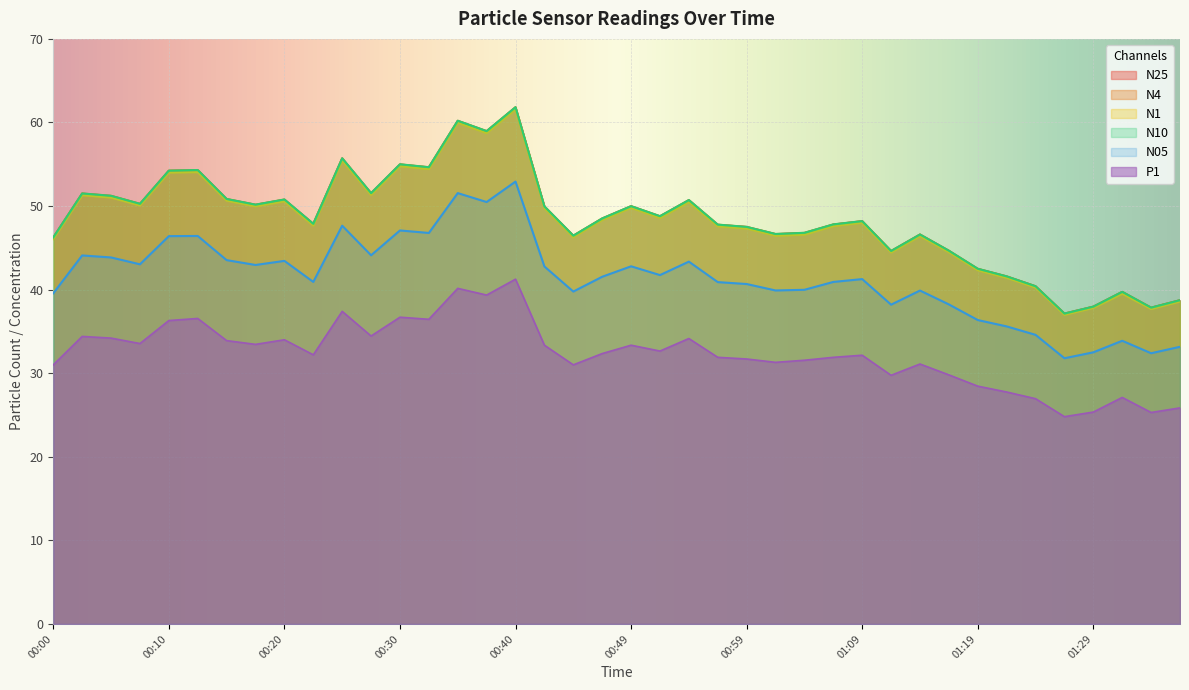

How many lines are shown in the chart?

6